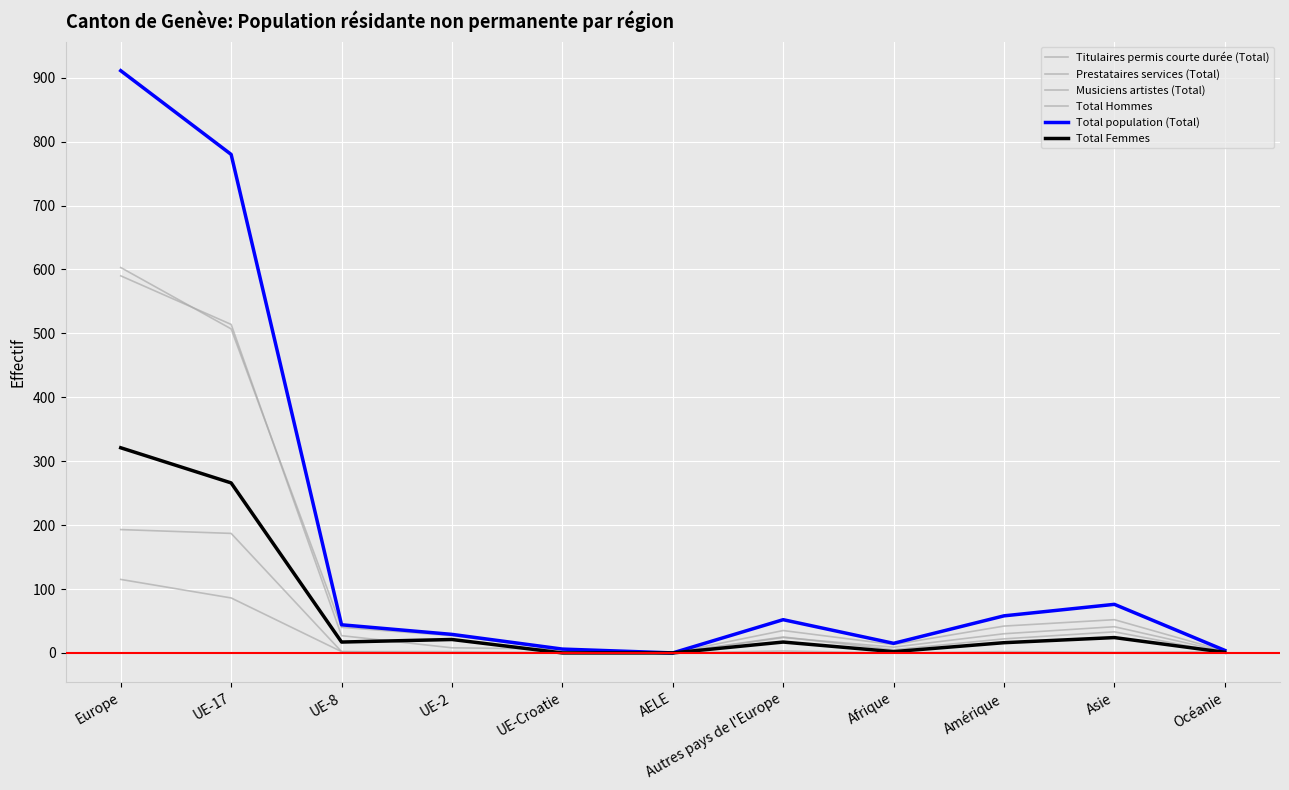

Does the chart display data point markers on the line(s)?

No